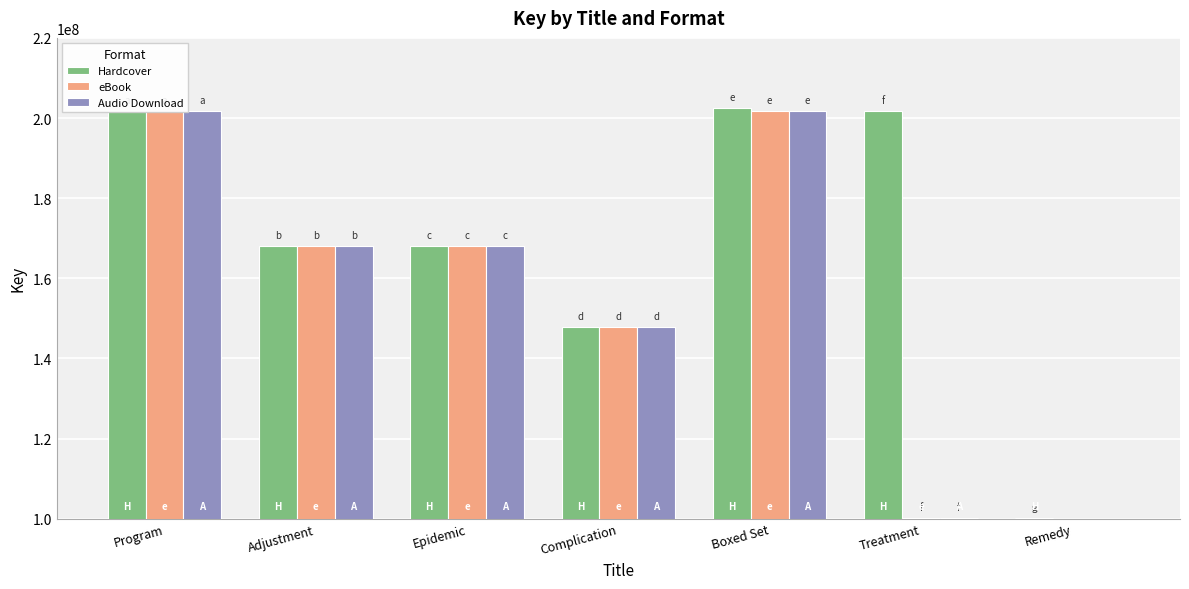

Which series has the largest total across all categories?

Hardcover